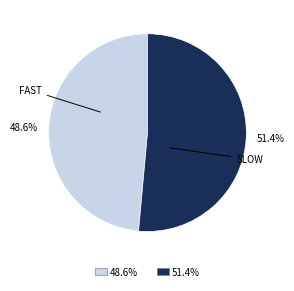

How many slices are in this pie chart?

2